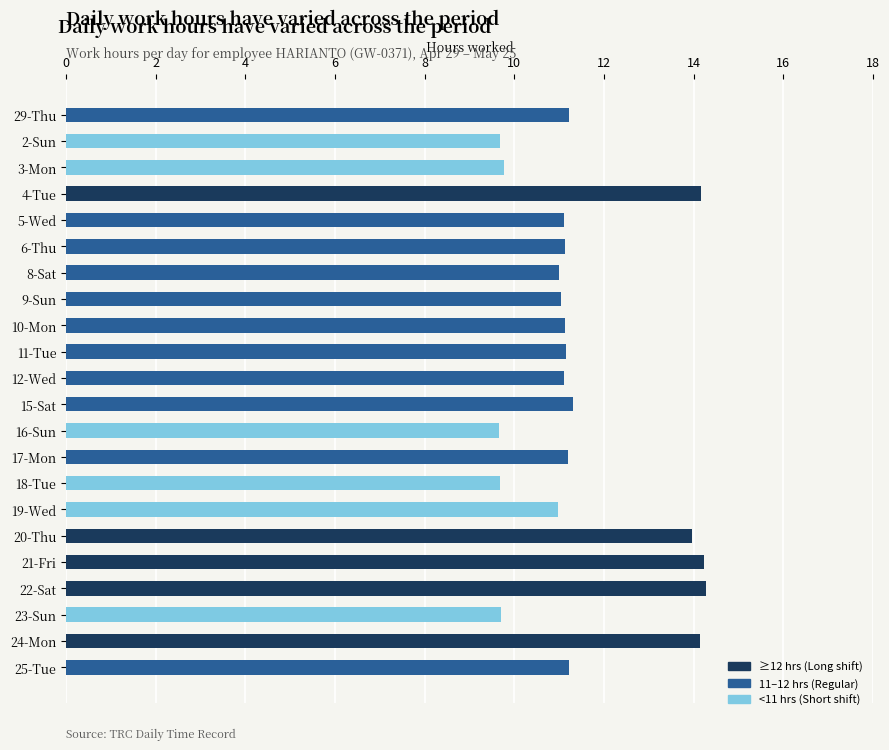

What is the difference between the maximum and minimum values?

4.6